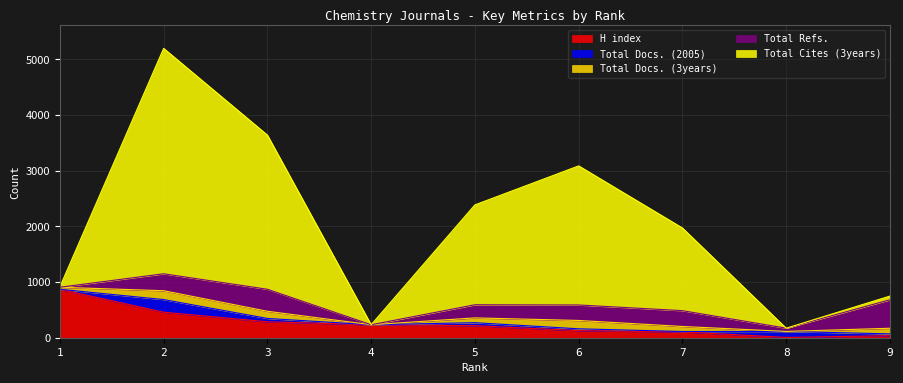

How many data points does each series have?

9